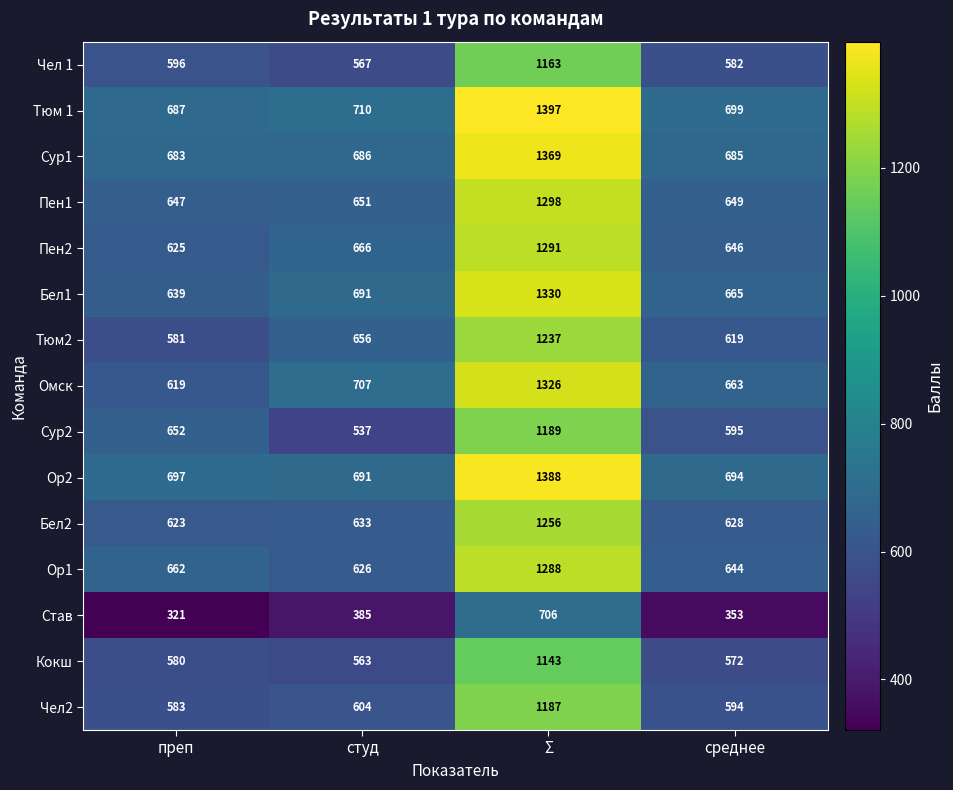

Which series has the largest range (max minus min)?

Тюм 1